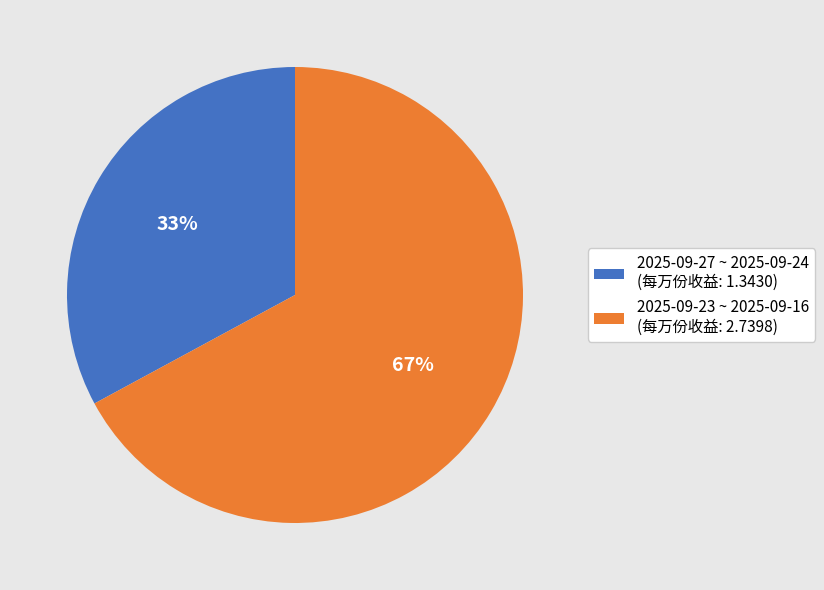

To the nearest percent, what portion does 2025-09-27 ~ 2025-09-24 (每万份收益: 1.3430) represent?

33%